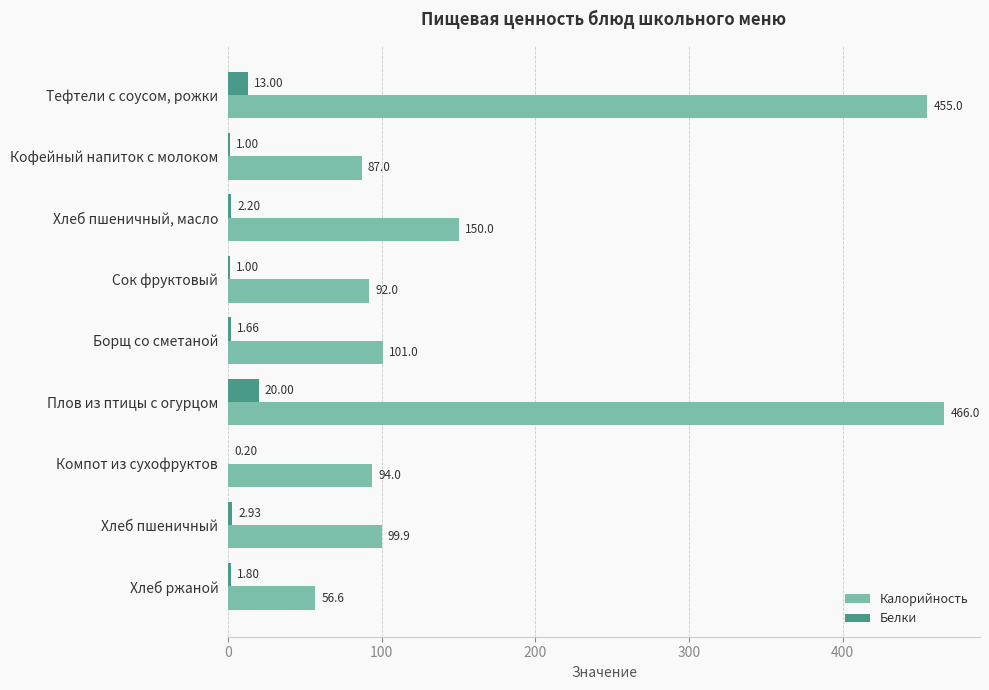

What is the sum of the Белки values at Борщ со сметаной and Хлеб пшеничный?

4.6